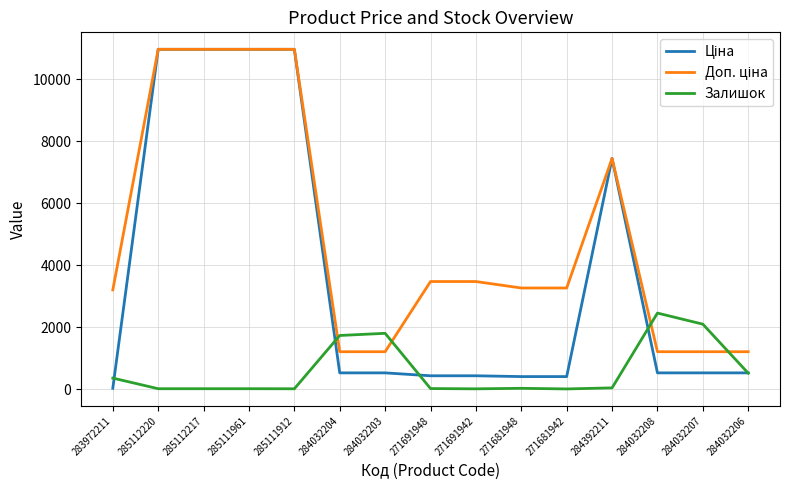

Is it true that Залишок equals 496.4 at 284032207?

False